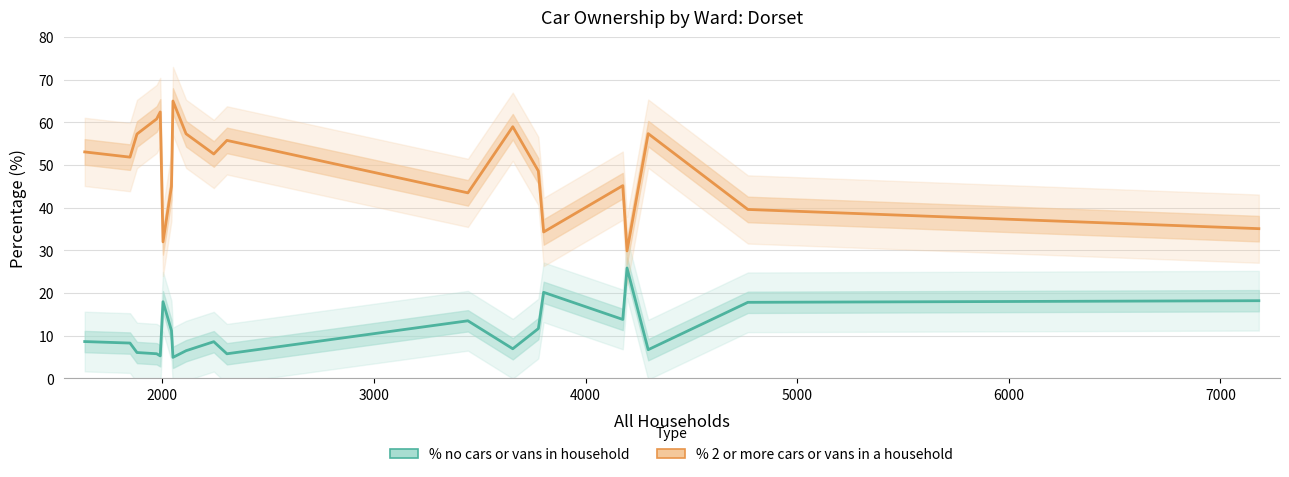

How many series are shown in this chart?

2